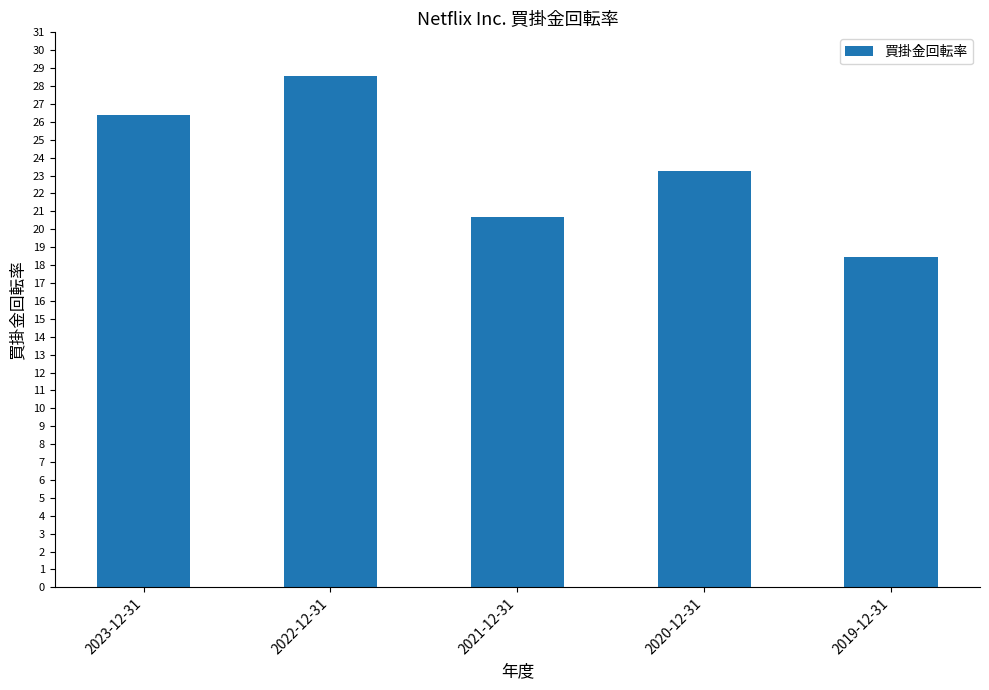

Is it true that the value at 2023-12-31 is 17.7?

False